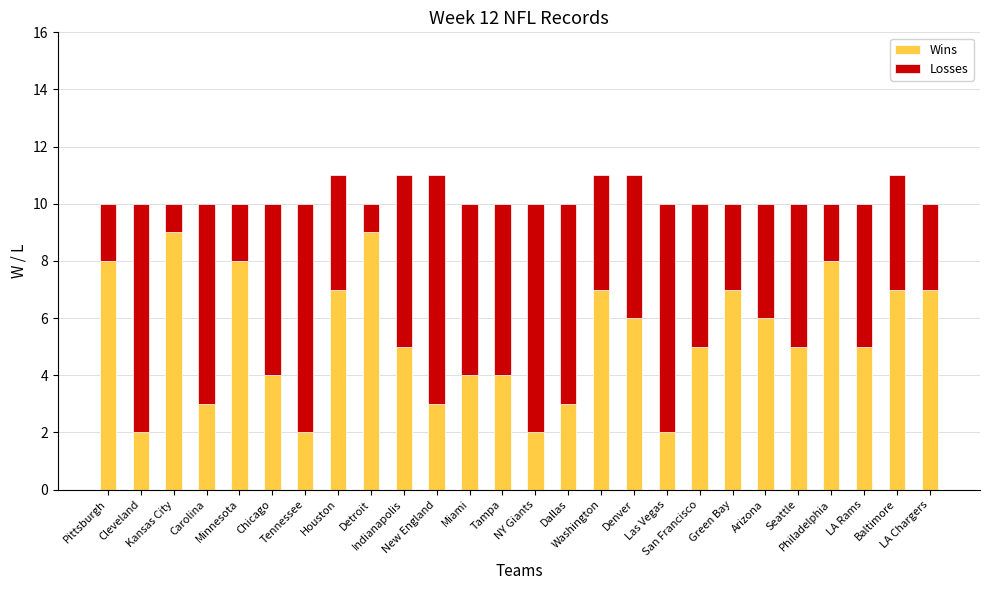

What is the sum of all Wins values?

138